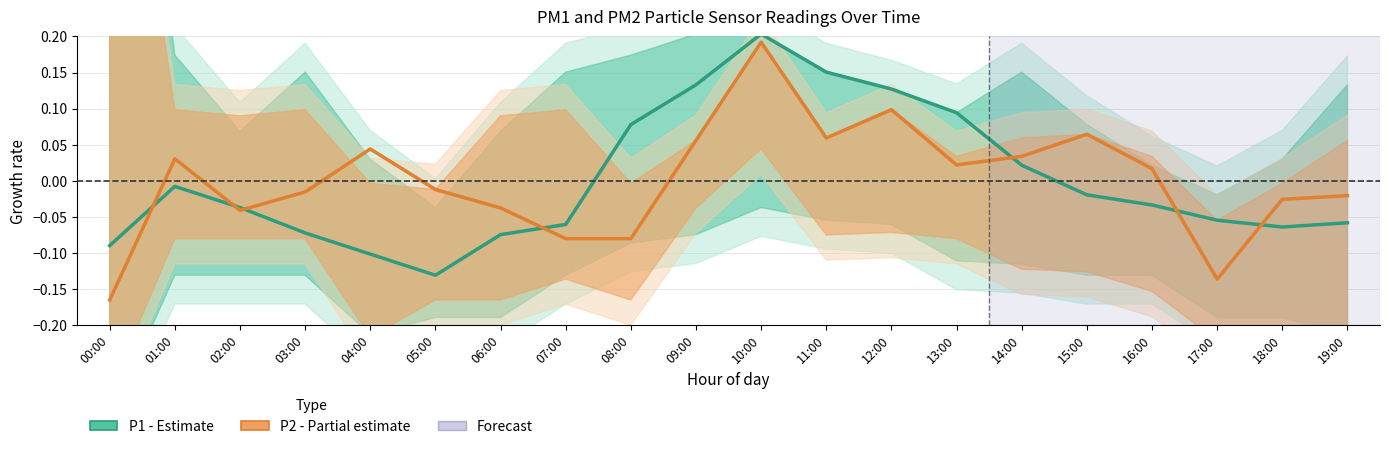

What is the label of the 8th point from the right?

12:00